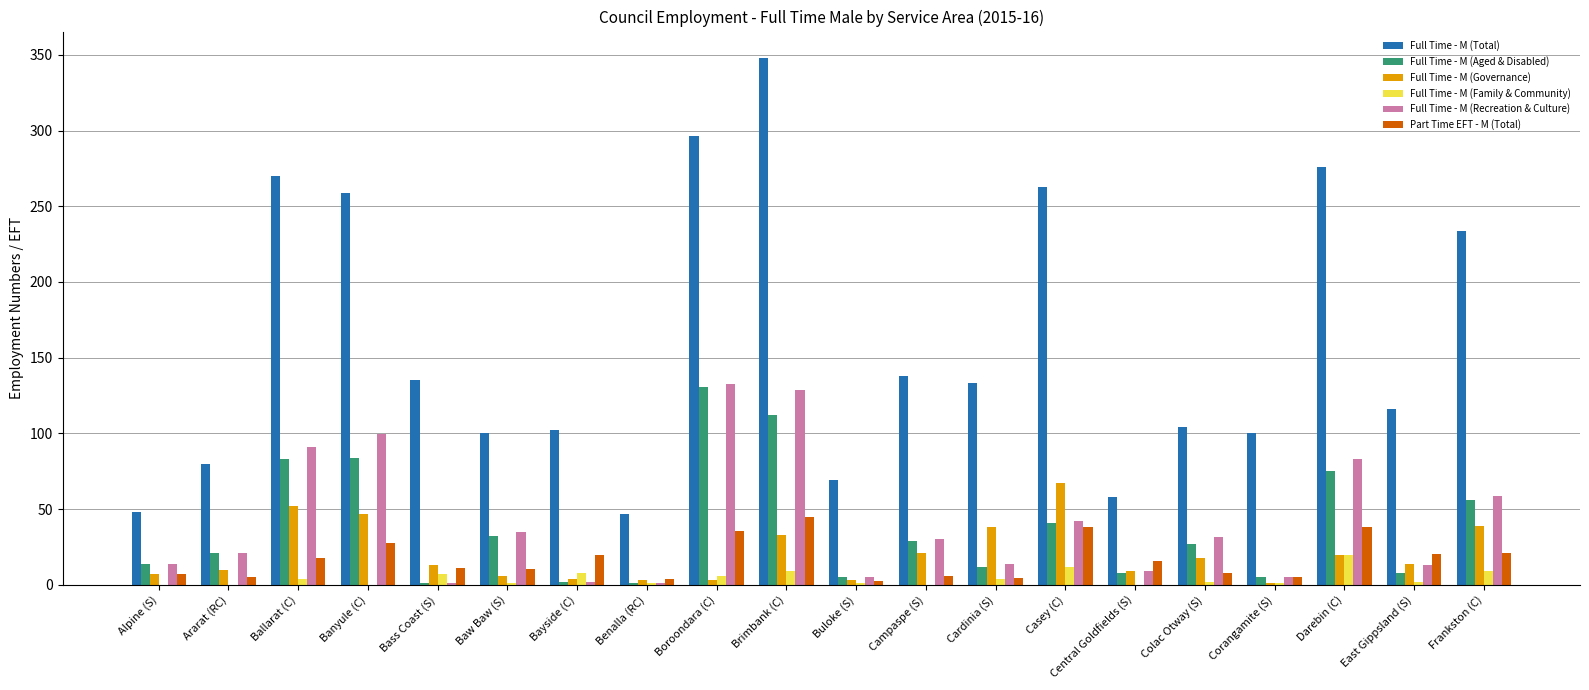

The value of Full Time - M (Total) at Corangamite (S) is 100.0. True or false?

True